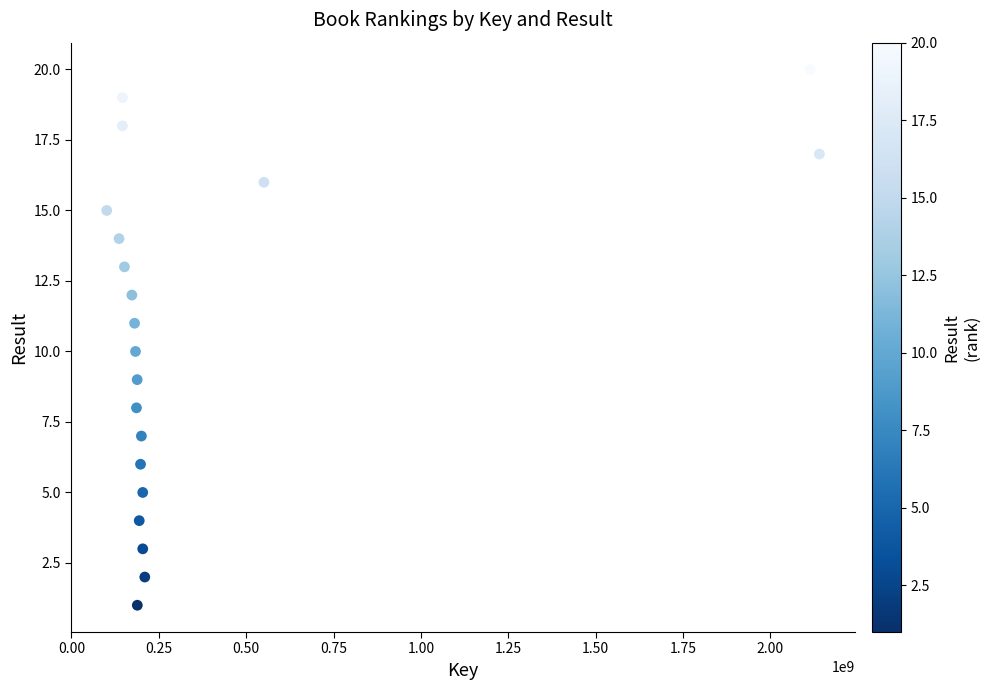

What is the range of X values (max minus min)?

2039036241